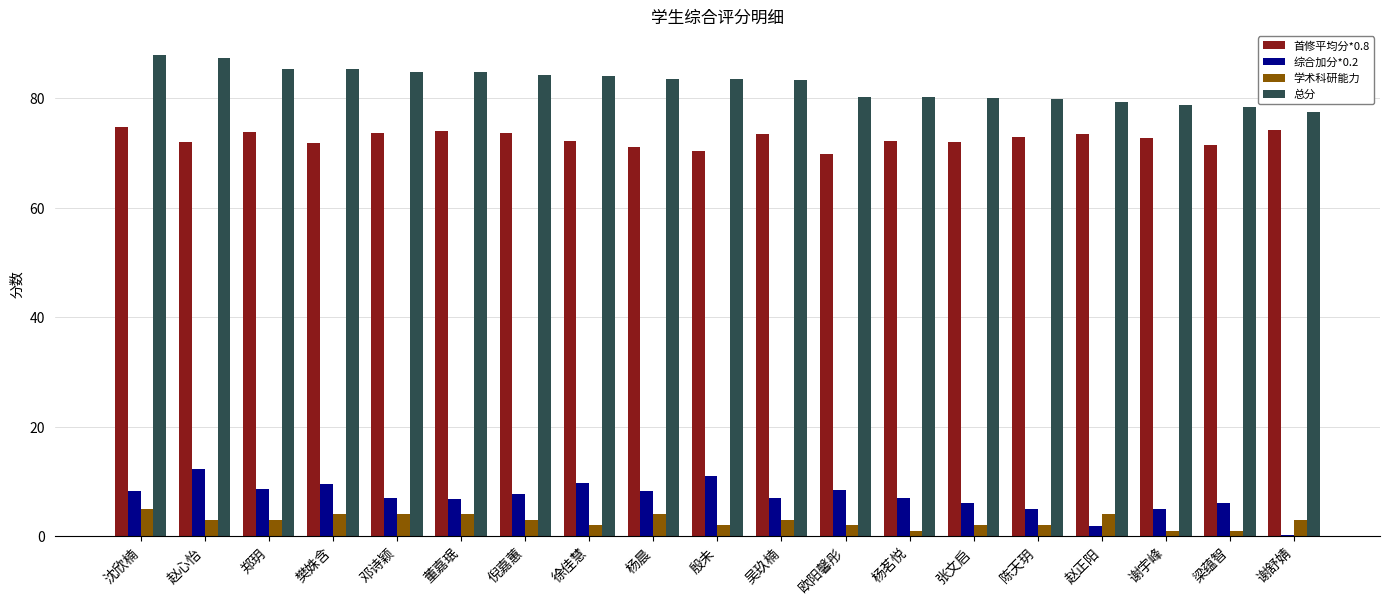

How many groups of bars are there?

19